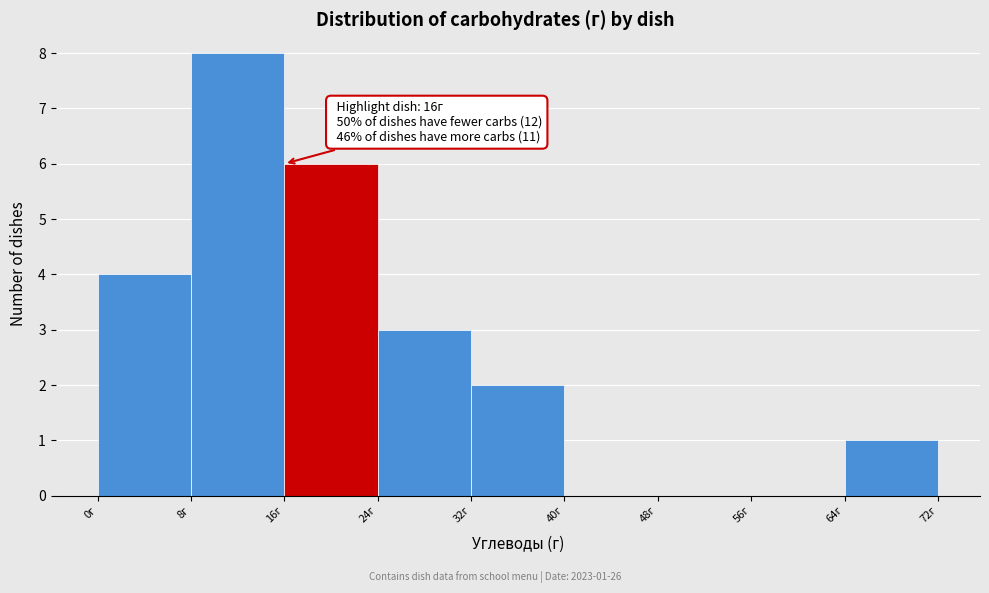

Over which range of the x-axis is the bar tallest?

8 to 16